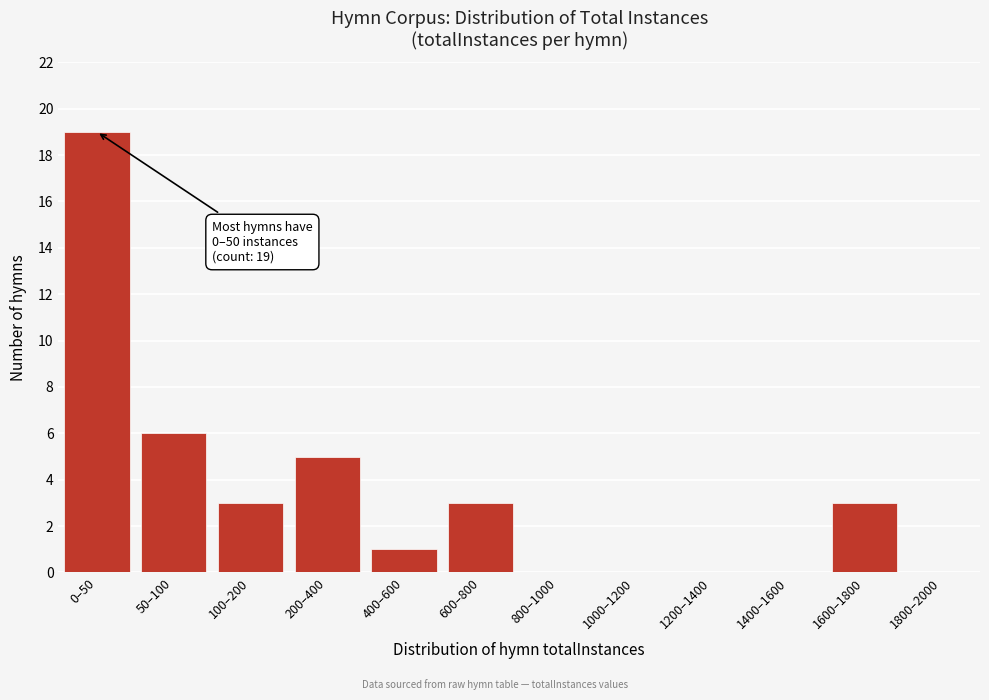

Reading left to right, what are all the values shown in this chart?

0–50=19	50–100=6	100–200=3	200–400=5	400–600=1	600–800=3	800–1000=0	1000–1200=0	1200–1400=0	1400–1600=0	1600–1800=3	1800–2000=0